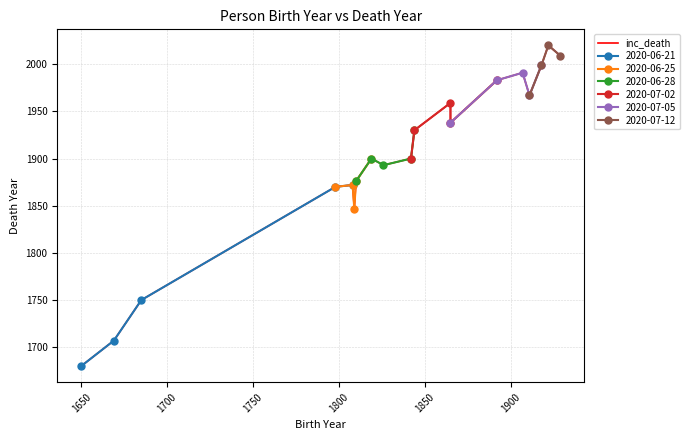

Does the chart have visible grid lines?

Yes